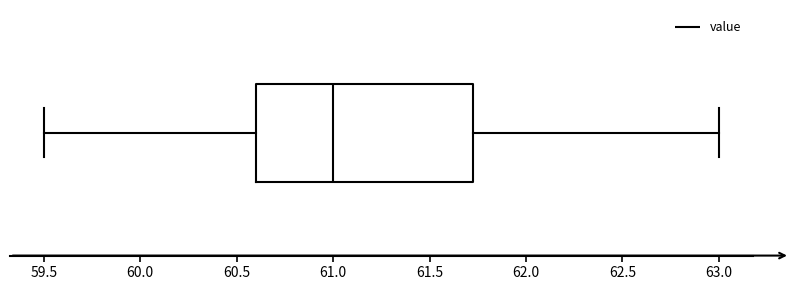

Where is the left edge of the box on the x-axis? The values are not printed on the chart, so give them approximately, as read against the axis.

60.60